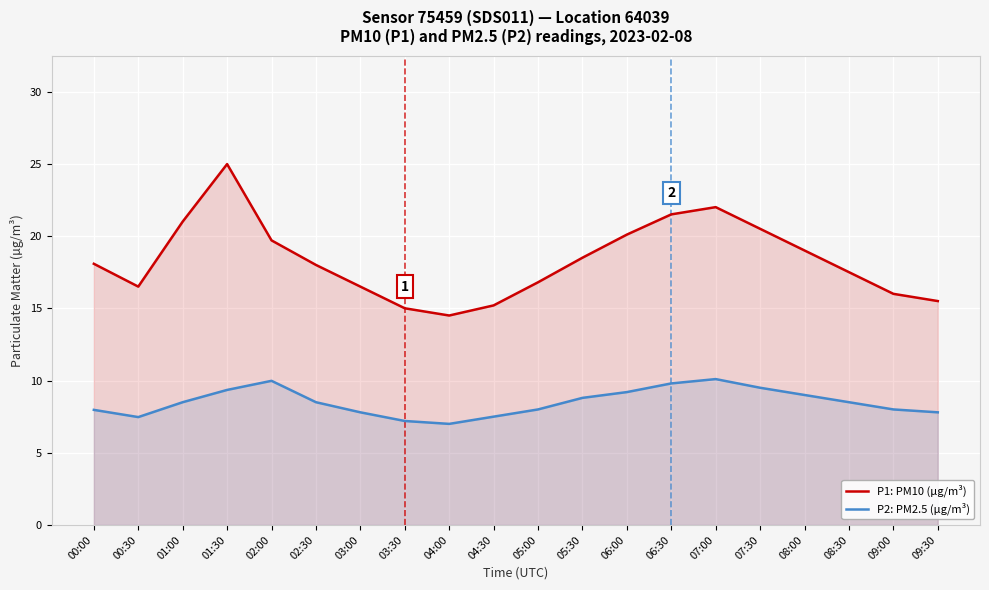

What is the value of the P2: PM2.5 (µg/m³) point at the 3rd from the left?

8.5